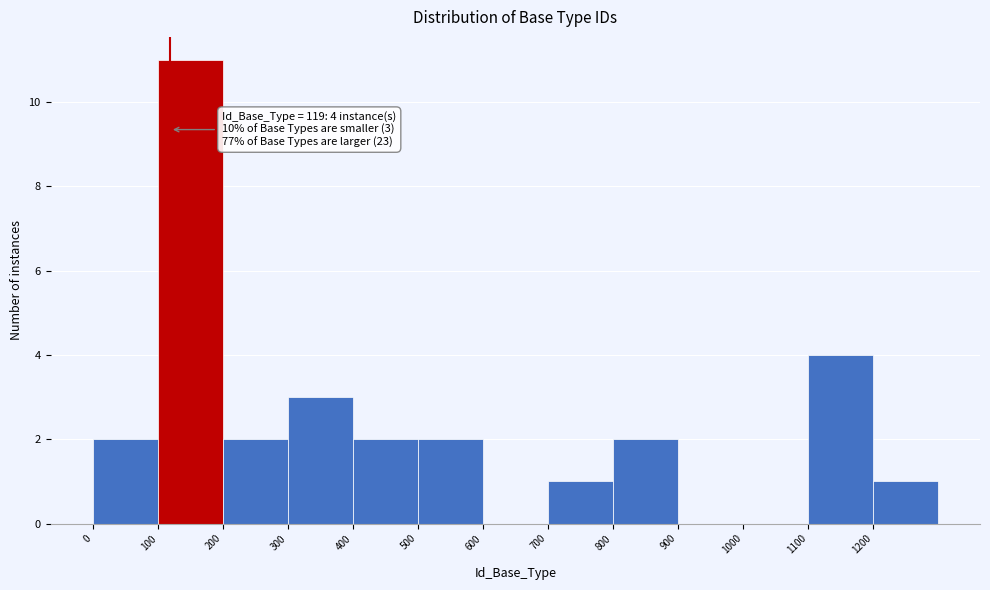

Which range on the x-axis has the tallest bar?

100 to 200